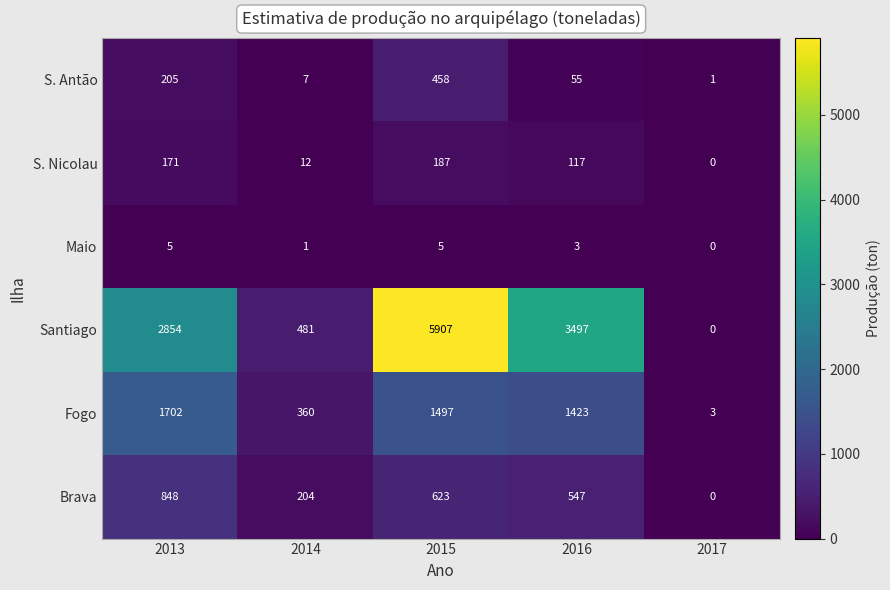

Reading right to left, list all the values displayed in this chart.

S. Antão: 2017=1	2016=55	2015=458	2014=7	2013=205
S. Nicolau: 2017=0	2016=117	2015=187	2014=12	2013=171
Maio: 2017=0	2016=3	2015=5	2014=1	2013=5
Santiago: 2017=0	2016=3497	2015=5907	2014=481	2013=2854
Fogo: 2017=3	2016=1423	2015=1497	2014=360	2013=1702
Brava: 2017=0	2016=547	2015=623	2014=204	2013=848